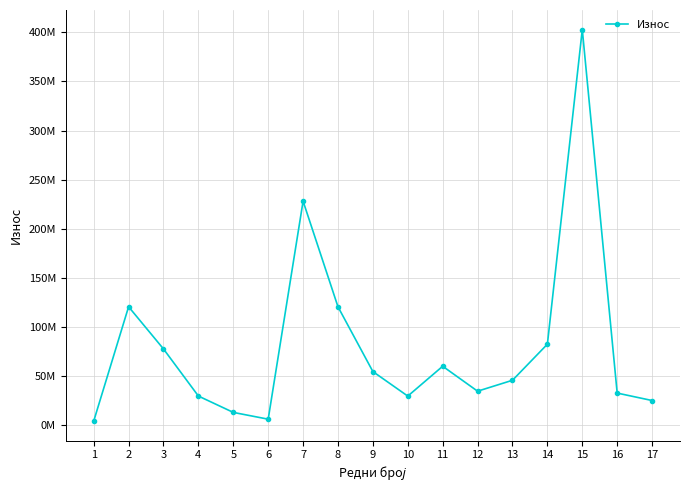

At which label is the value closest to 203397234?

7